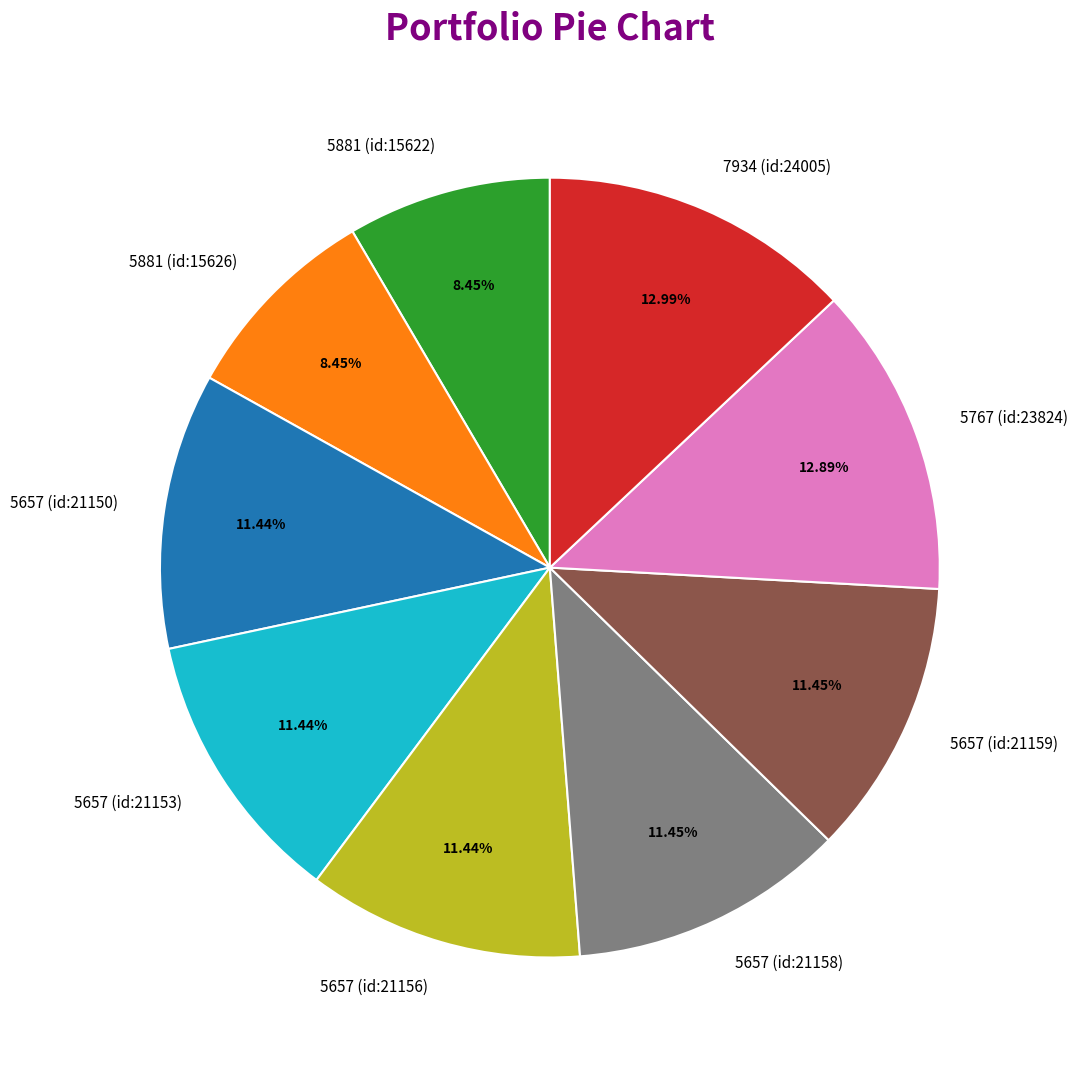

Is the sum of 5657 (id:21156) and 5657 (id:21150) greater than half?

No